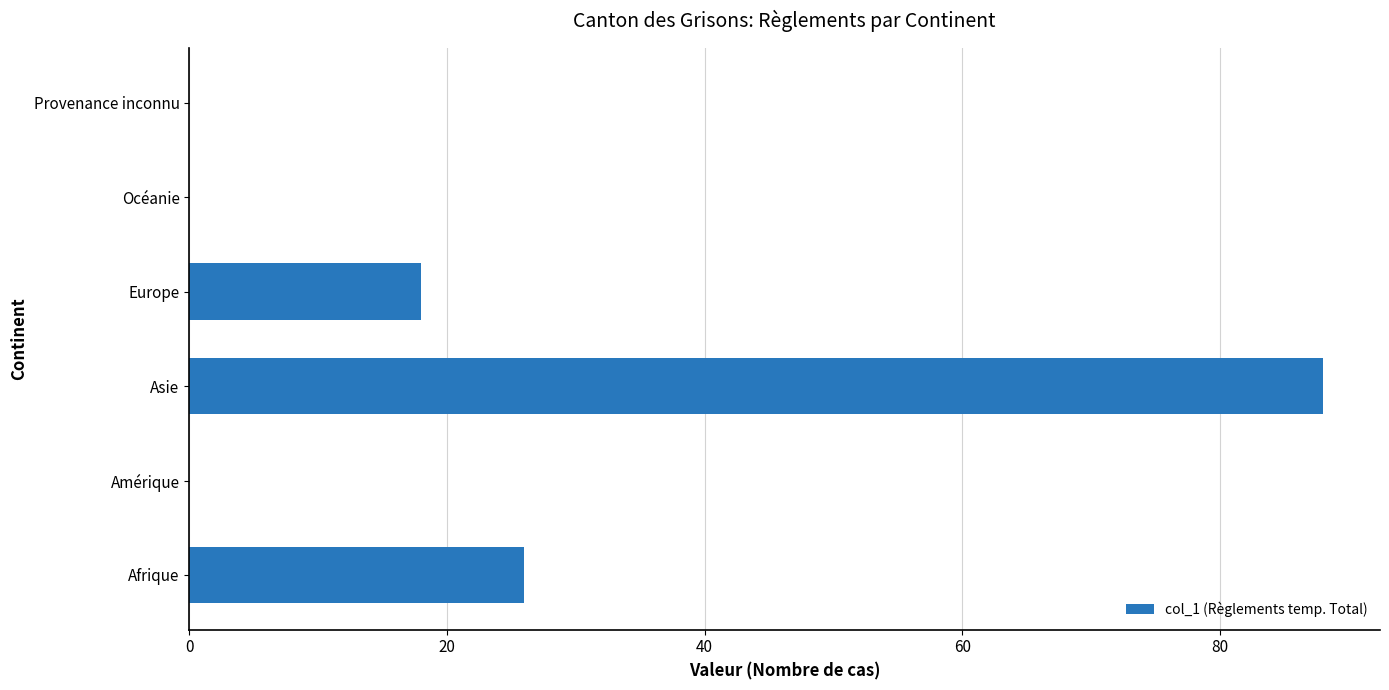

Reading bottom to top, transcribe all the data shown in this chart.

Afrique=26	Amérique=0	Asie=88	Europe=18	Océanie=0	Provenance inconnu=0